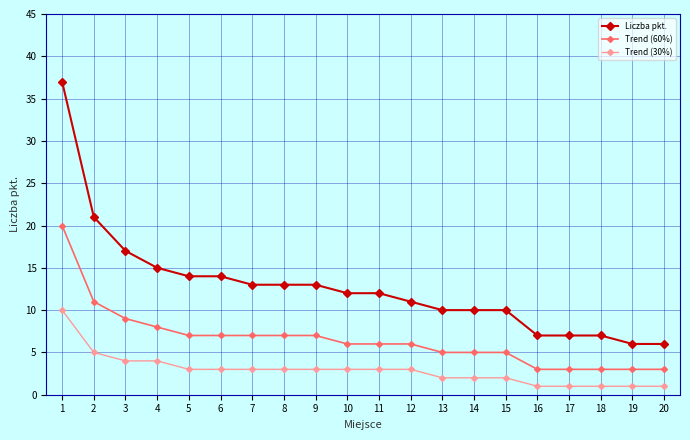

Read the Liczba pkt. value at 5.

14